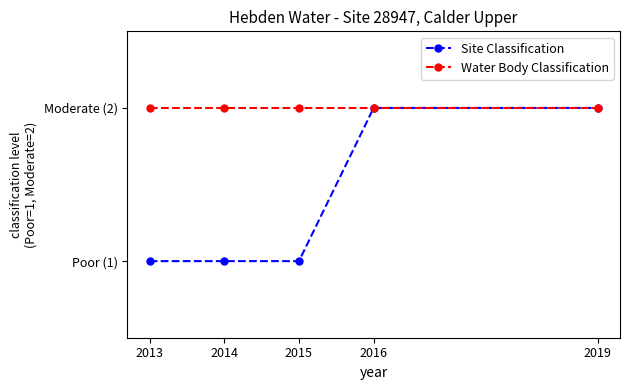

At 2015, list the series in order from smallest to largest.

Site Classification, Water Body Classification